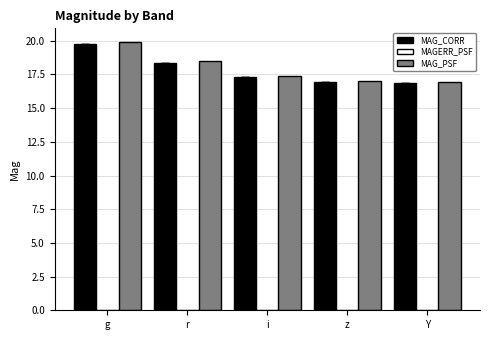

At which category is the sum across all series the highest?

g